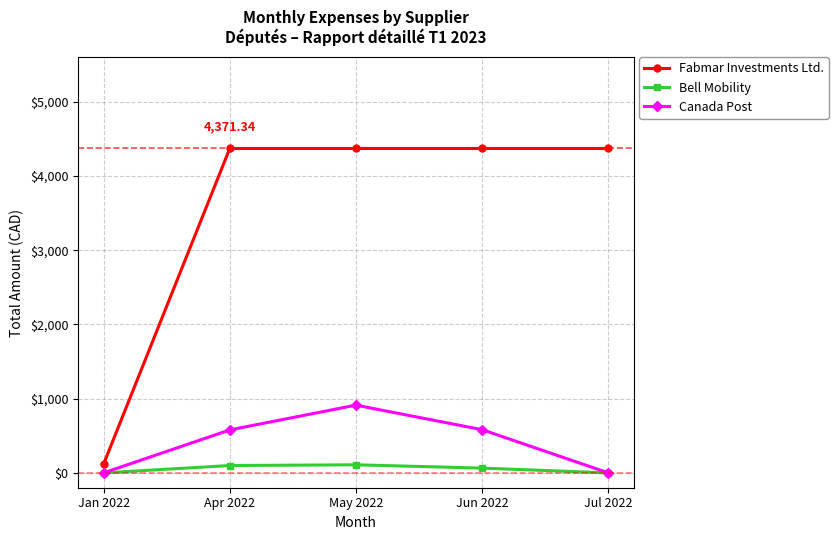

What is the maximum value for Fabmar Investments Ltd.?

4371.3